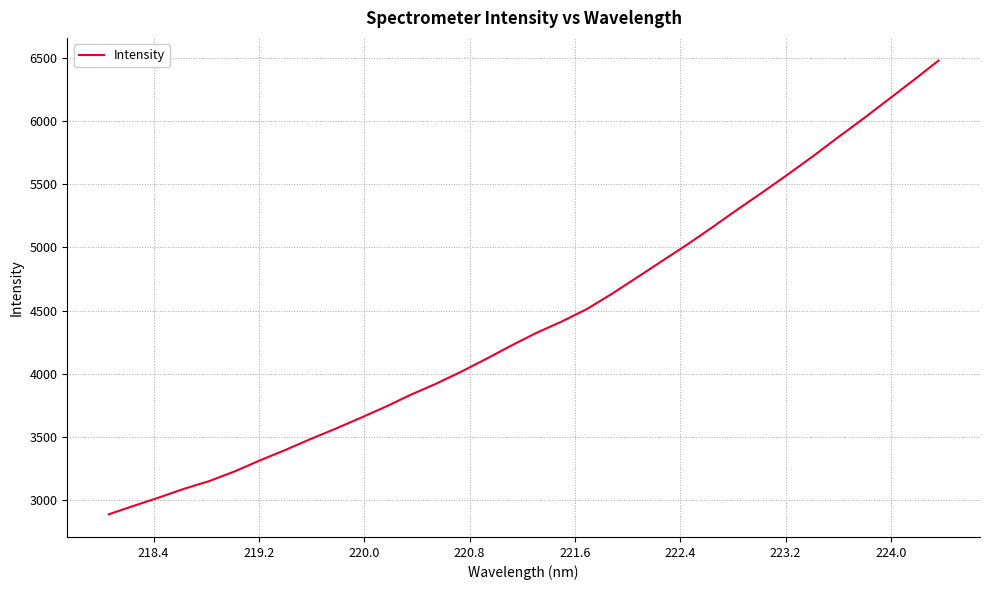

What is the difference between the maximum and minimum values?

3594.7